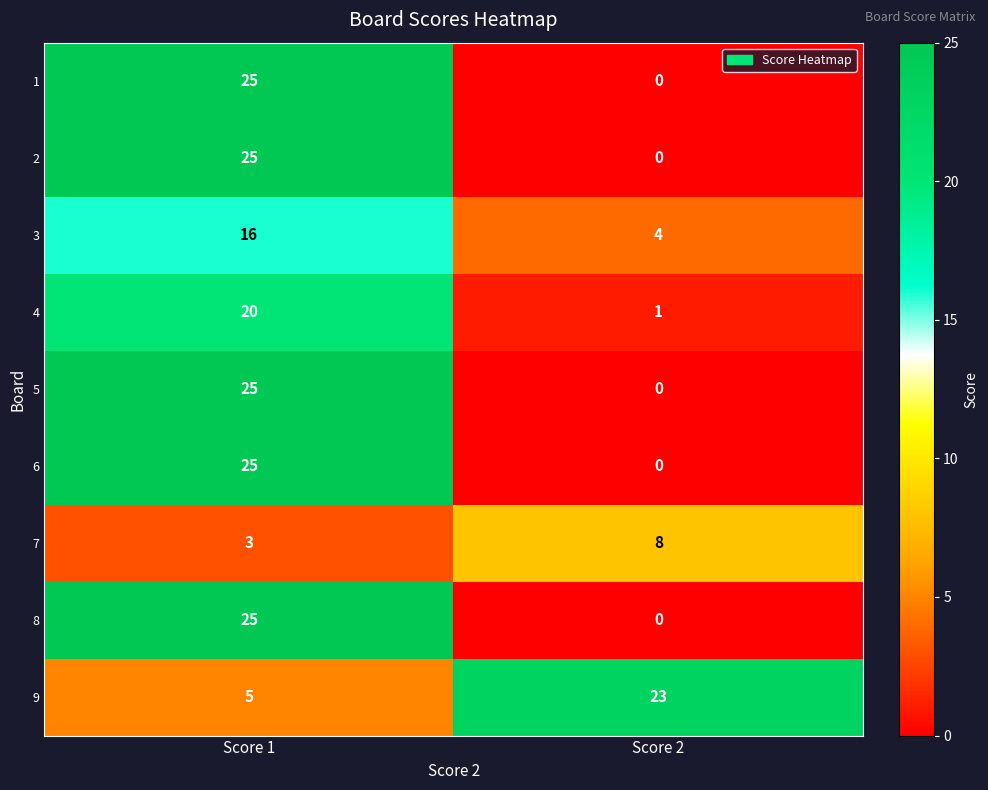

What is the difference between the highest and lowest values at Score 2?

23